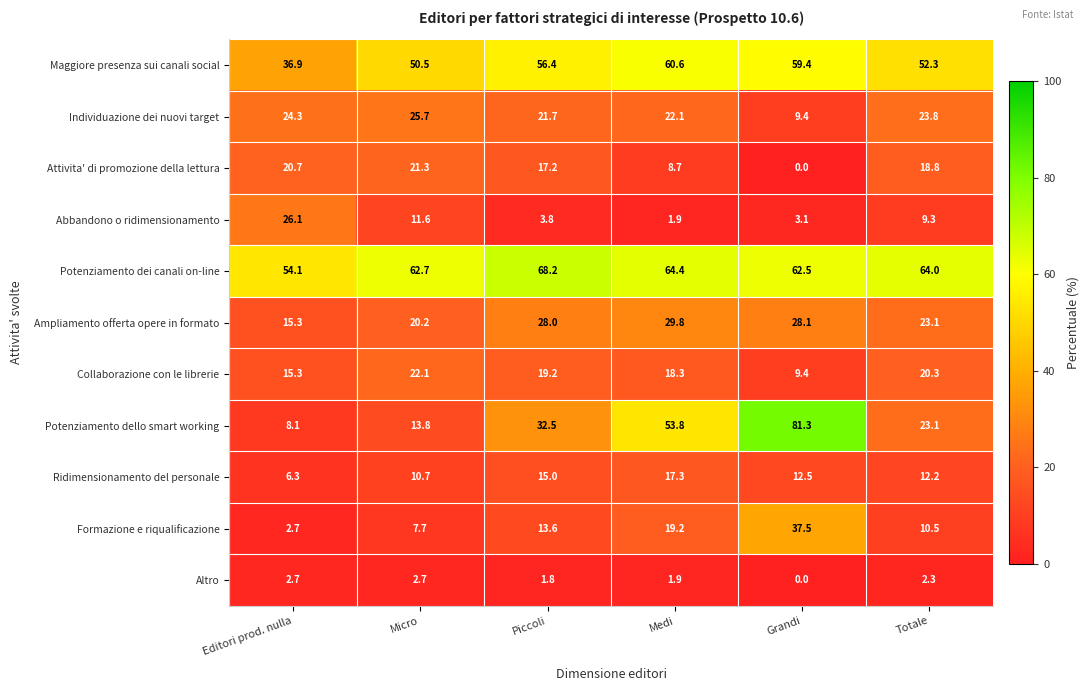

Count the number of categories in the chart.

6